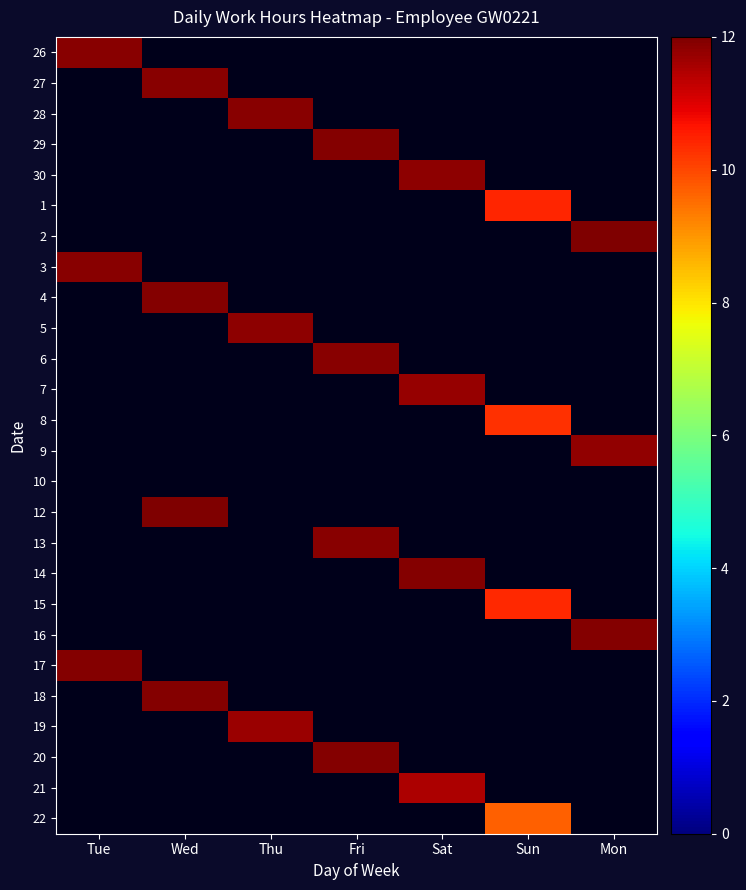

At which category does the chart reach its minimum across all series?

Wed